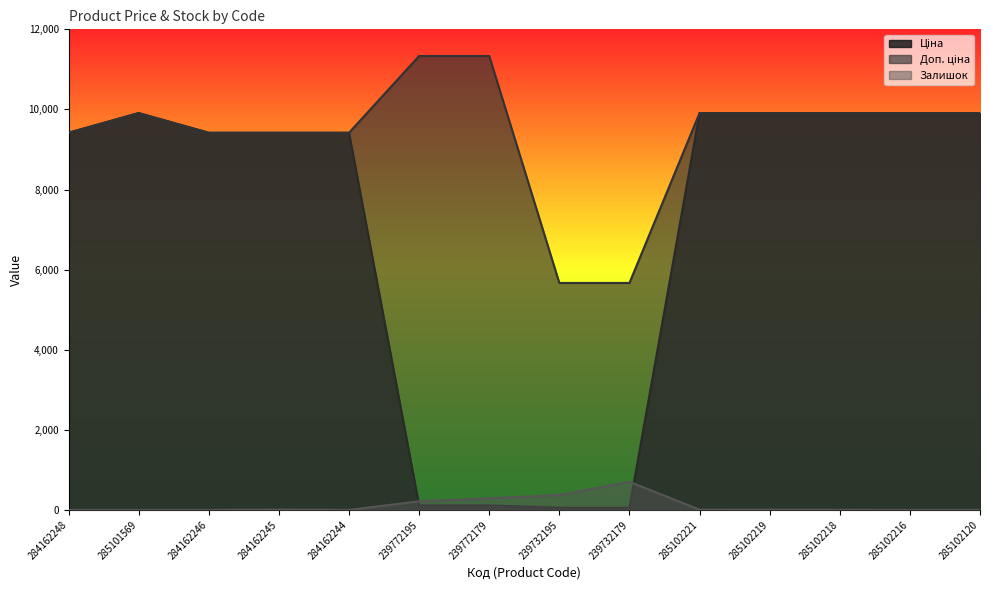

What is the value of the Залишок point at the 12th from the left?

3.0